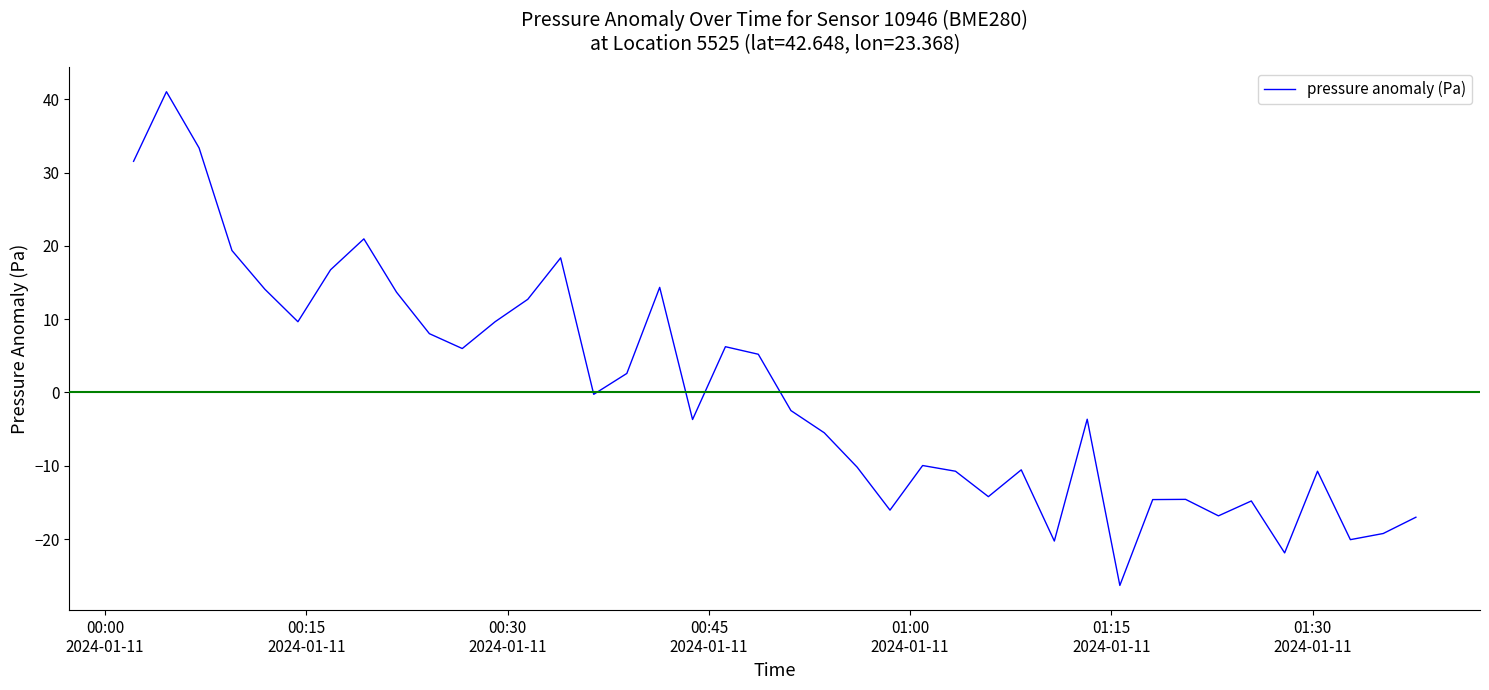

How many series are shown in this chart?

1